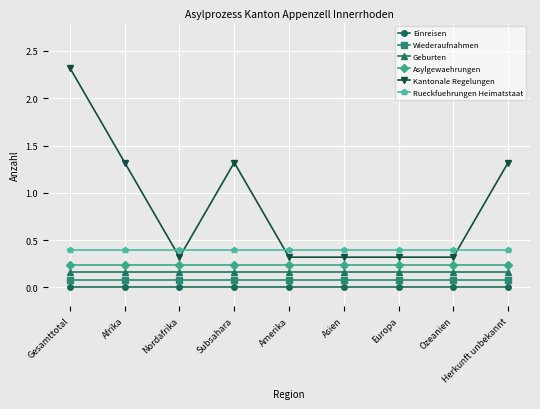

True or false: Kantonale Regelungen has more than 0 points higher than both neighbors.

True